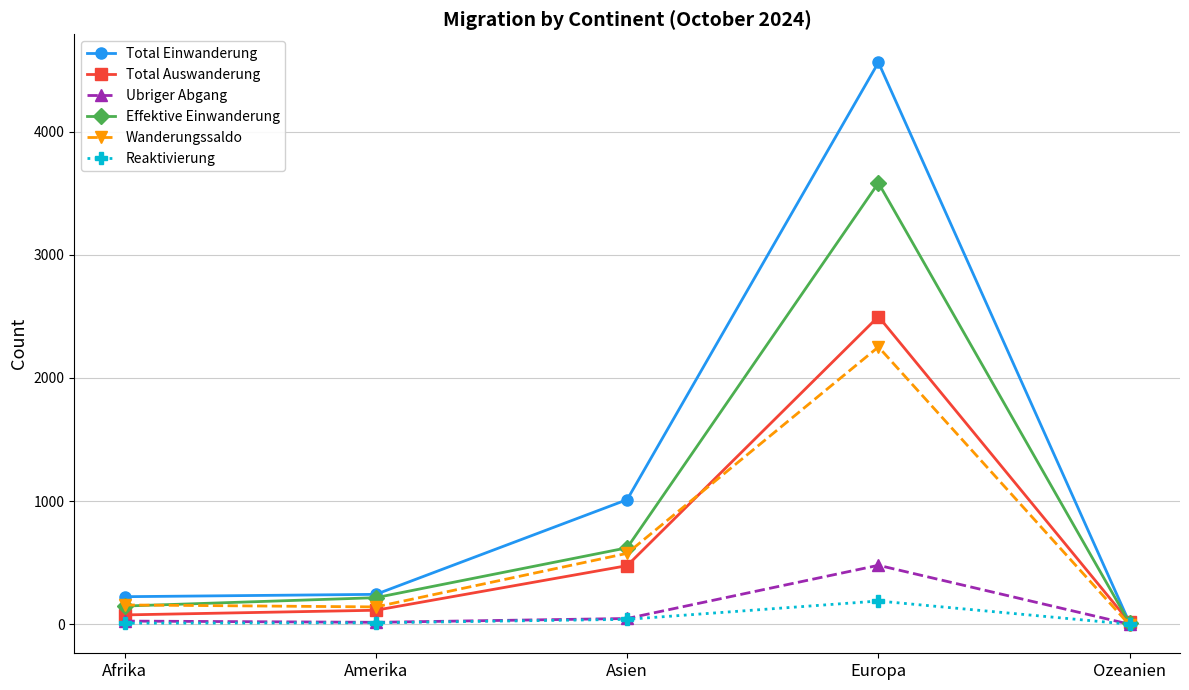

What are all the series names shown in the legend?

Total Einwanderung, Total Auswanderung, Ubriger Abgang, Effektive Einwanderung, Wanderungssaldo, Reaktivierung